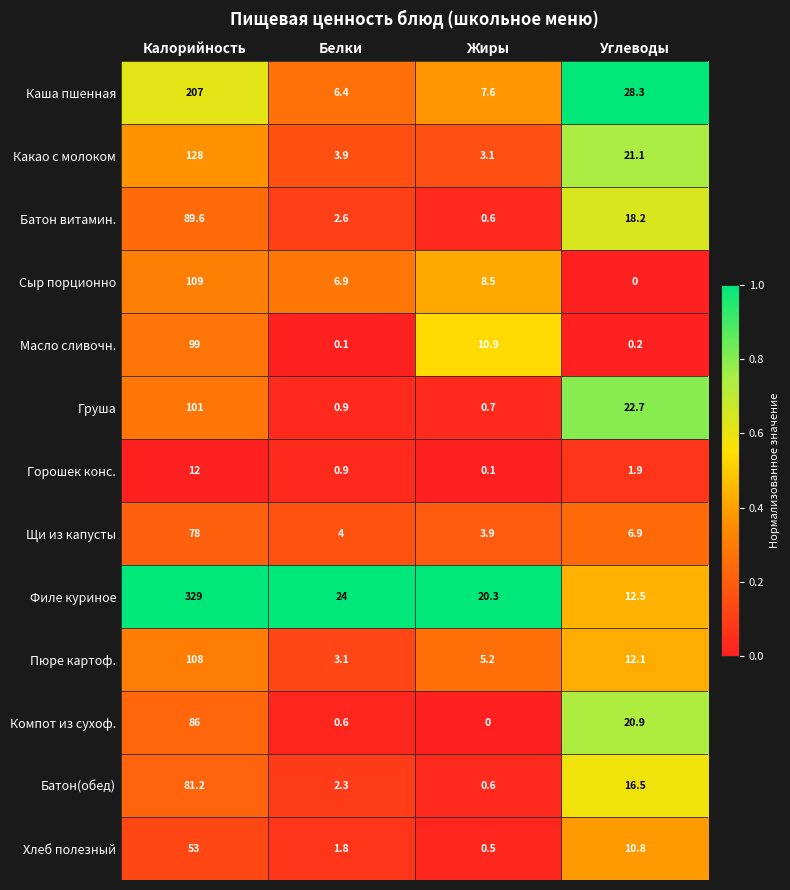

Which series changed the most between Калорийность and Жиры?

Филе куриное